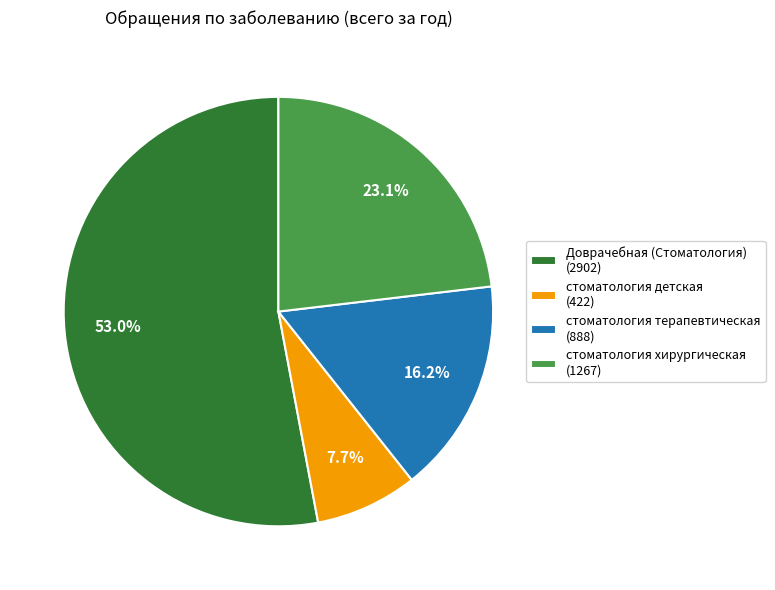

Is the sum of Доврачебная (Стоматология) (2902) and стоматология детская (422) greater than half?

Yes